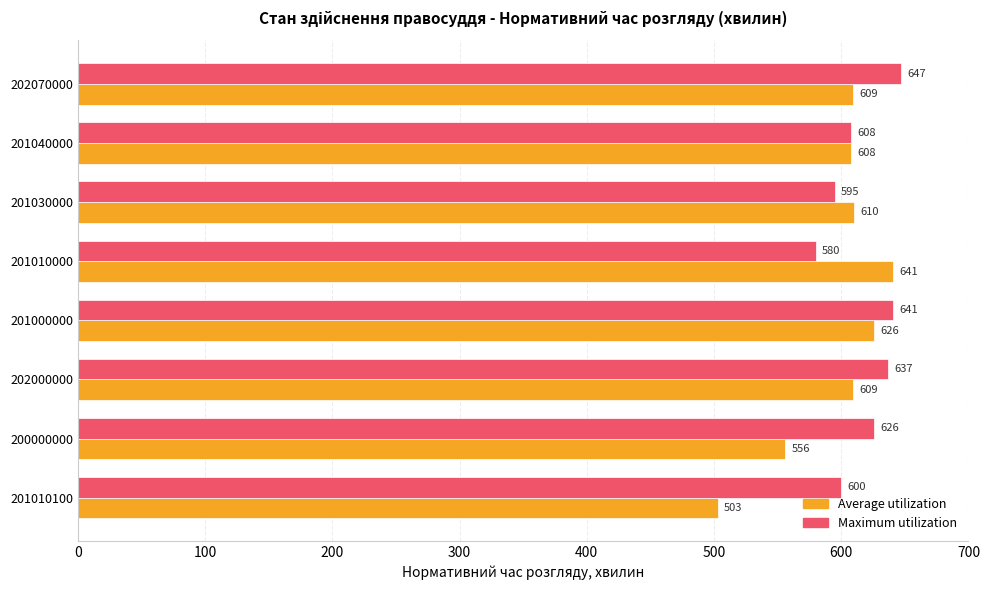

What is the average value of the Average utilization series?

595